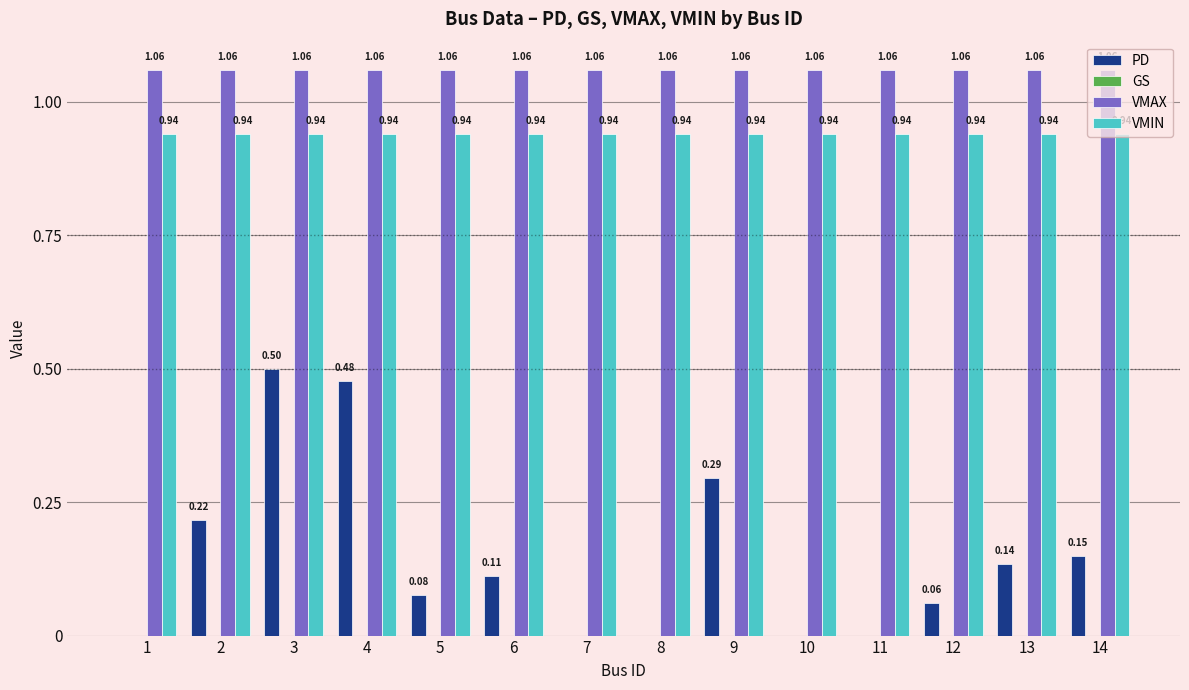

How many groups of bars are there?

14